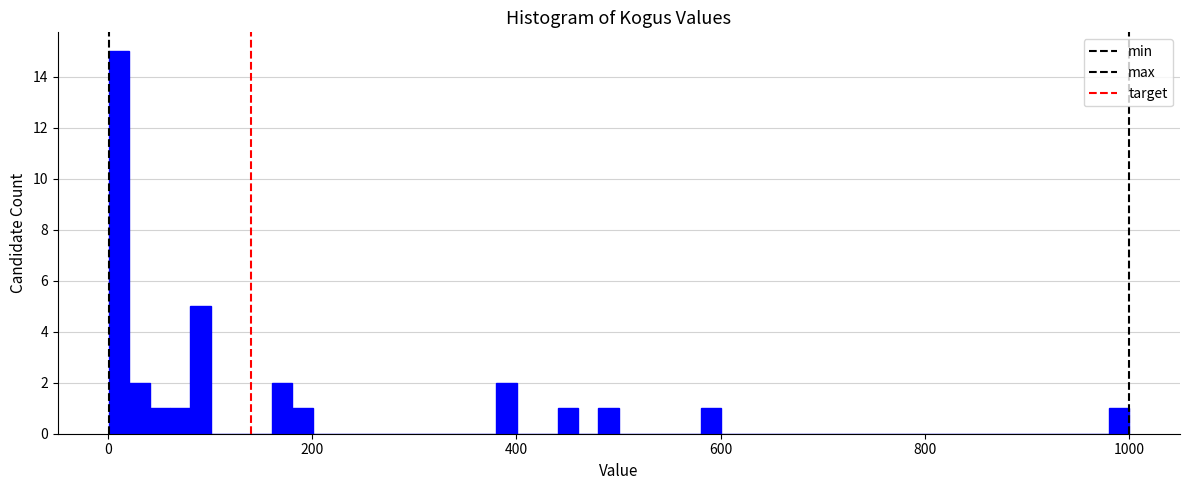

Around what value on the x-axis is the tallest bar? Give the approximate position of its centre, as read against the axis.

20